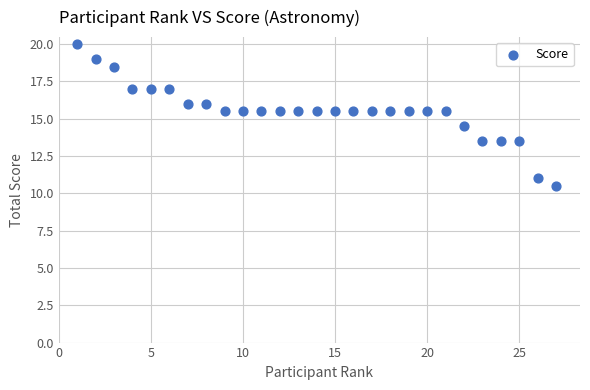

What is the range of X values (max minus min)?

26.0